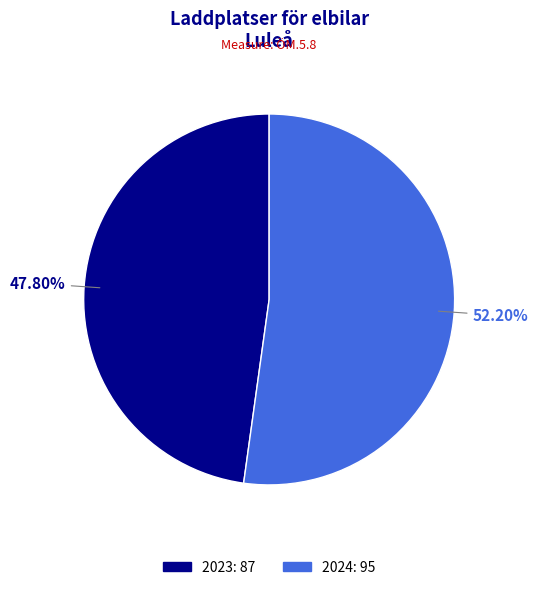

What is the majority slice?

2024